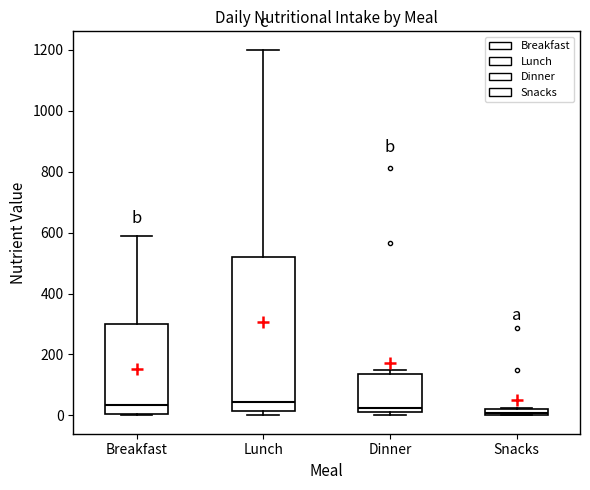

Which box is the tallest, from its lower edge to its upper edge?

Lunch